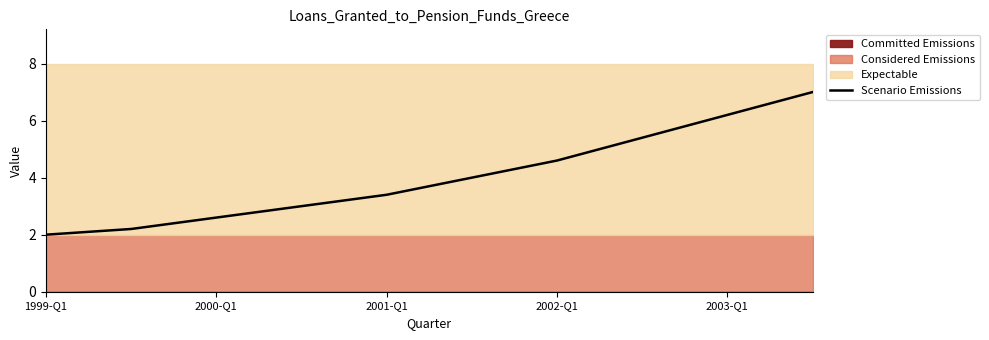

How many lines are shown in the chart?

1